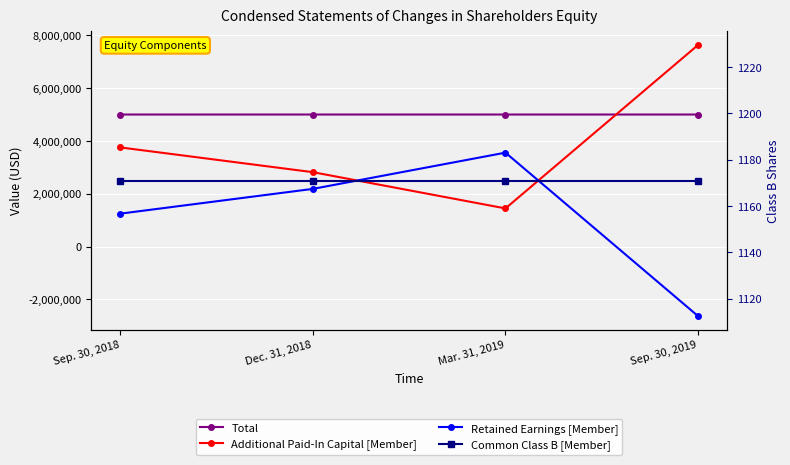

Which label corresponds to the smallest value in the chart?

Sep. 30, 2019